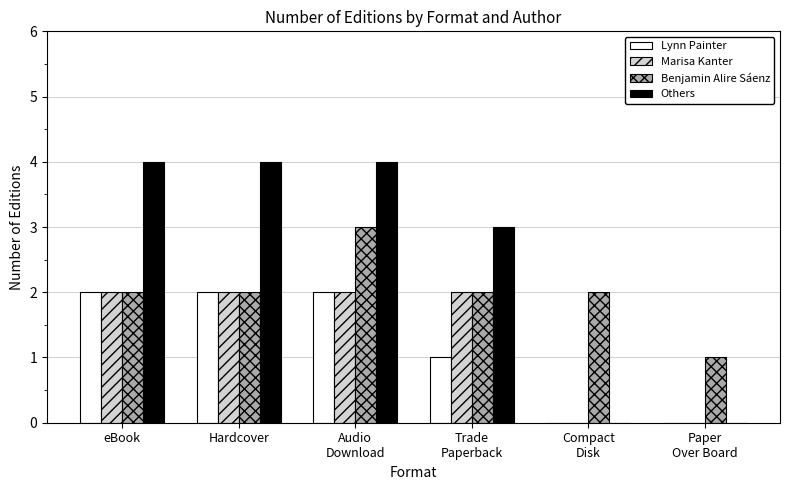

Where is Others nearest to the value 2?

Trade
Paperback